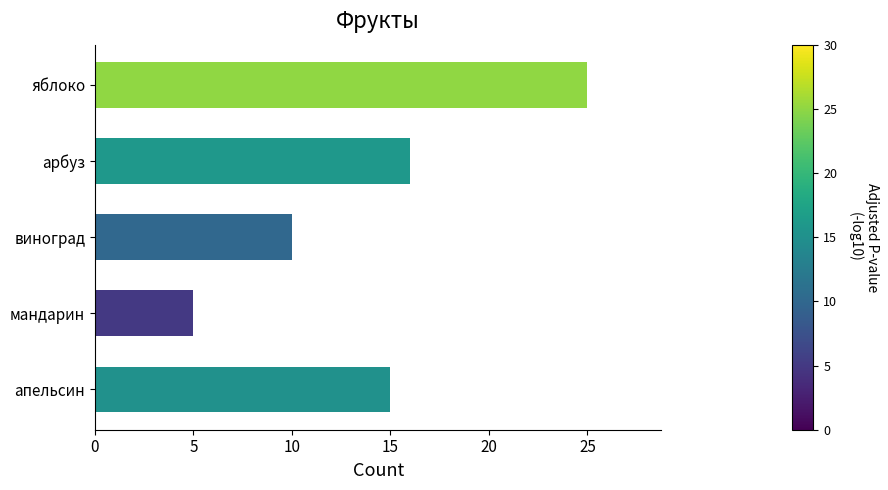

List the labels in order of value, smallest first.

мандарин, виноград, апельсин, арбуз, яблоко